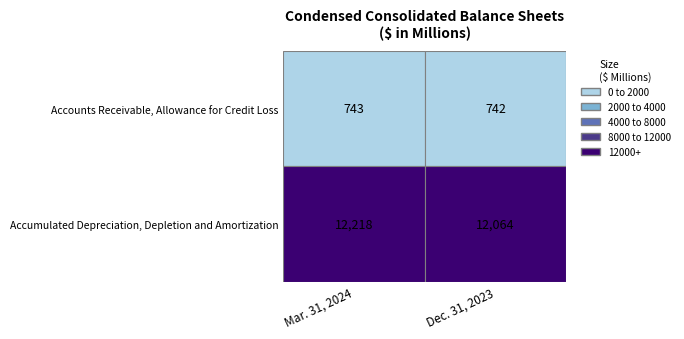

What is the total value across all series at Dec. 31, 2023?

12806